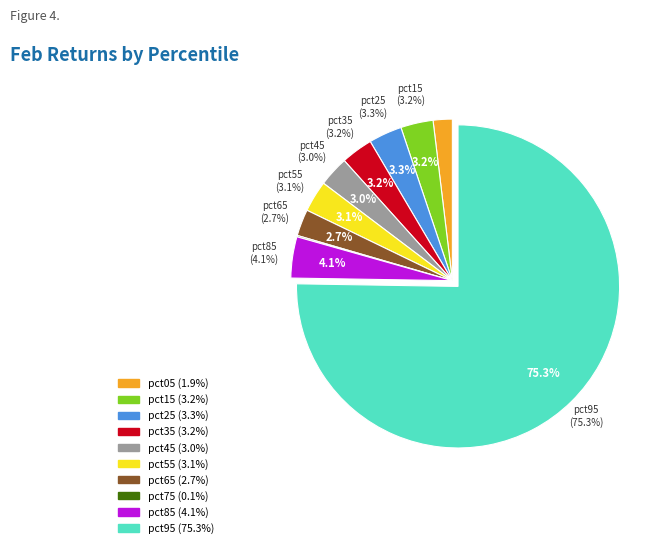

Combined, do pct25 and pct35 account for over 50%?

No